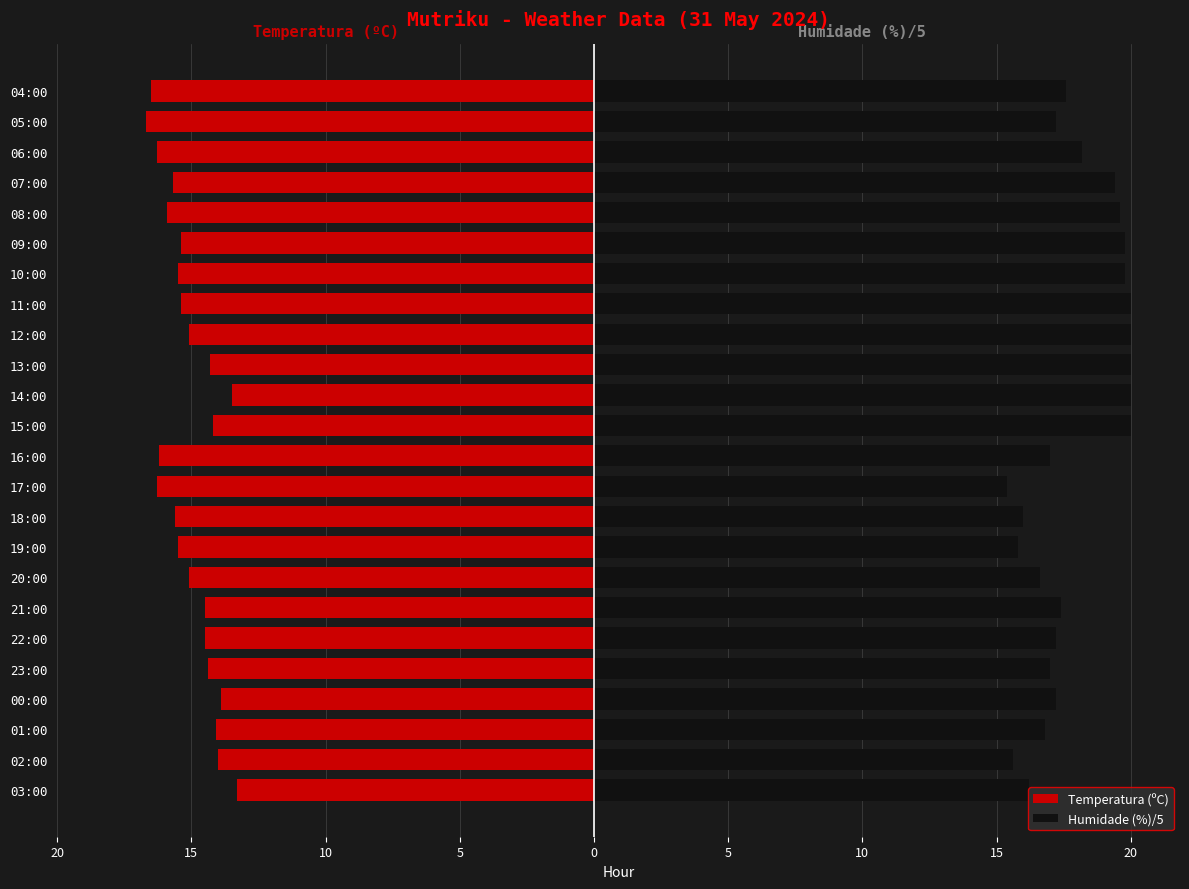

What is the difference between the highest and lowest values at 00:00?

31.1